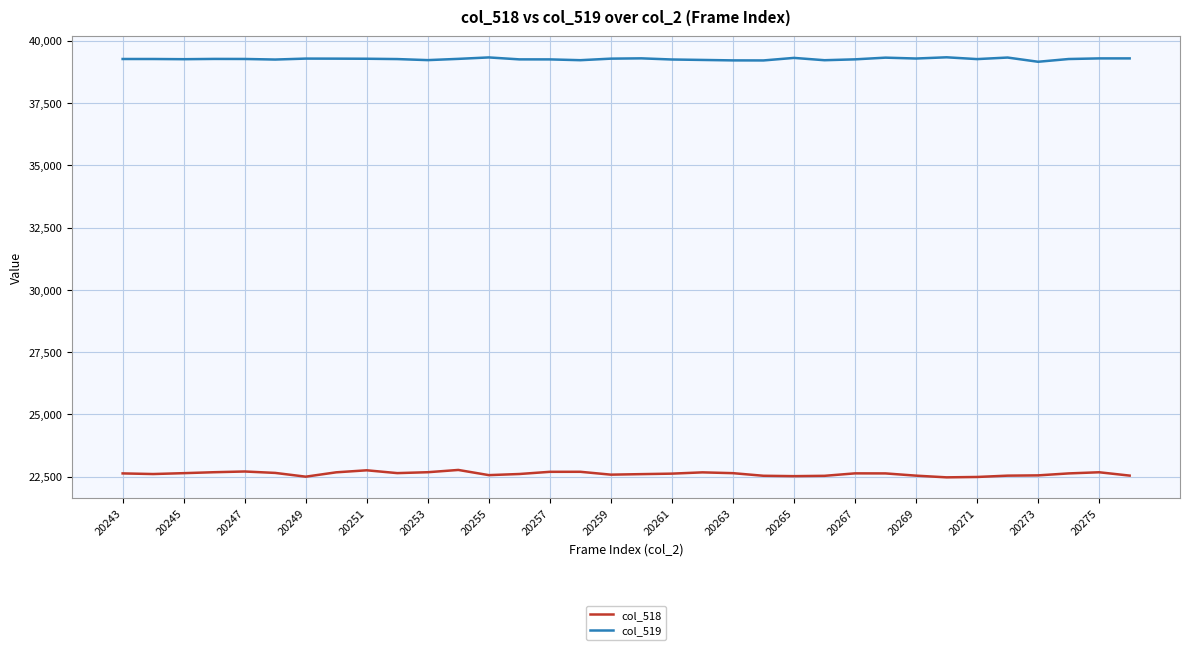

Which series has the largest total across all categories?

col_519